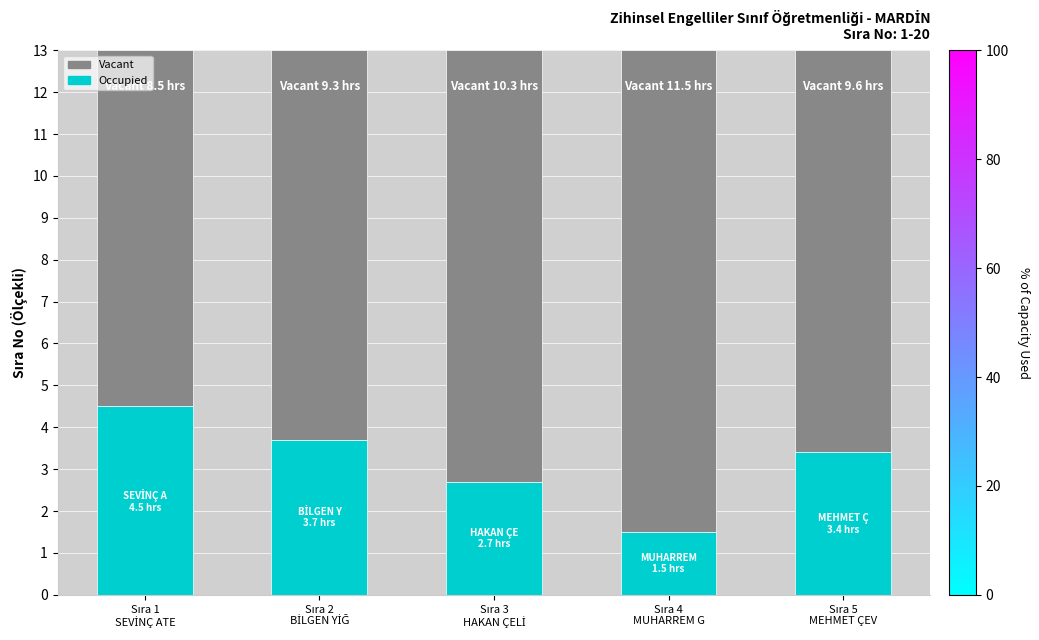

What is the average value of the Occupied series?

3.2